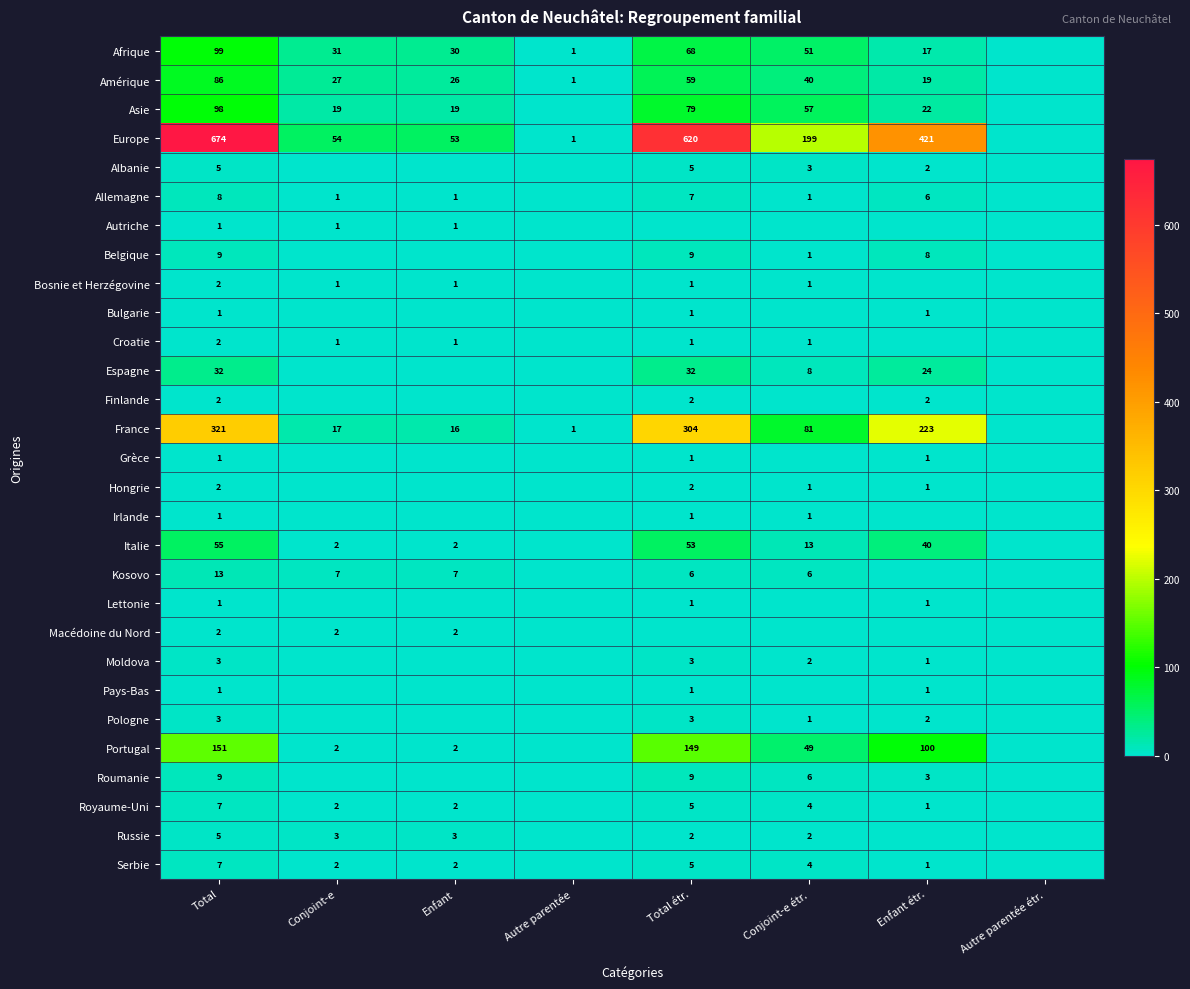

What is the spread (max minus min) of values at Total?

673